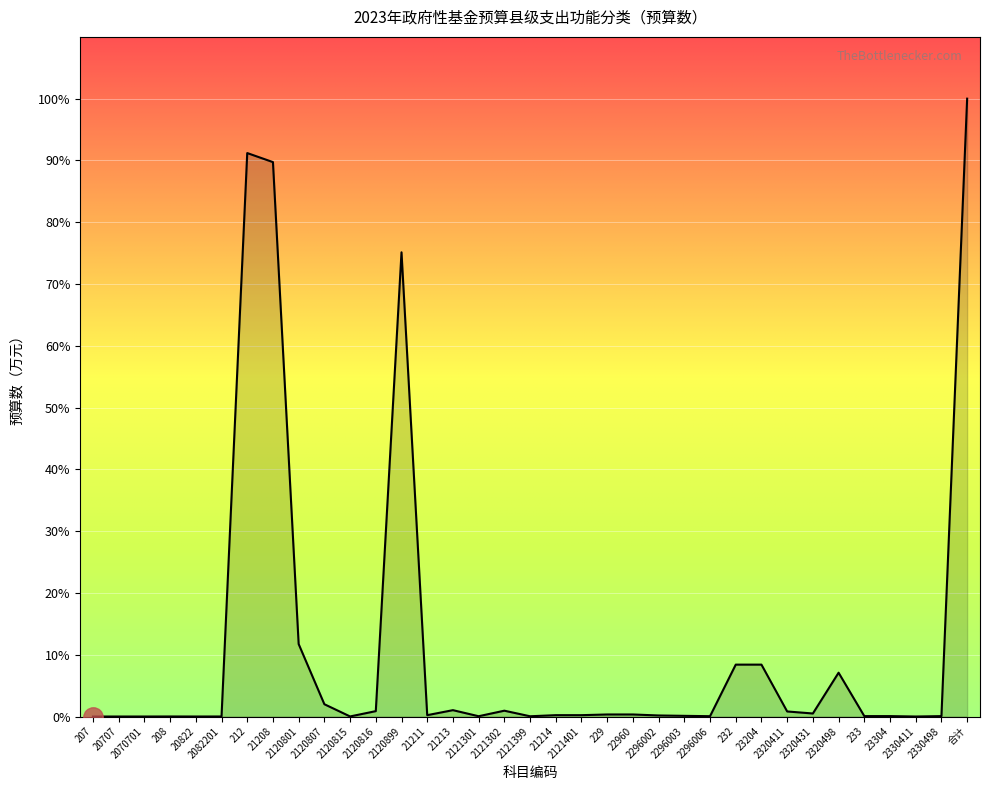

Does the chart display data point markers on the line(s)?

No